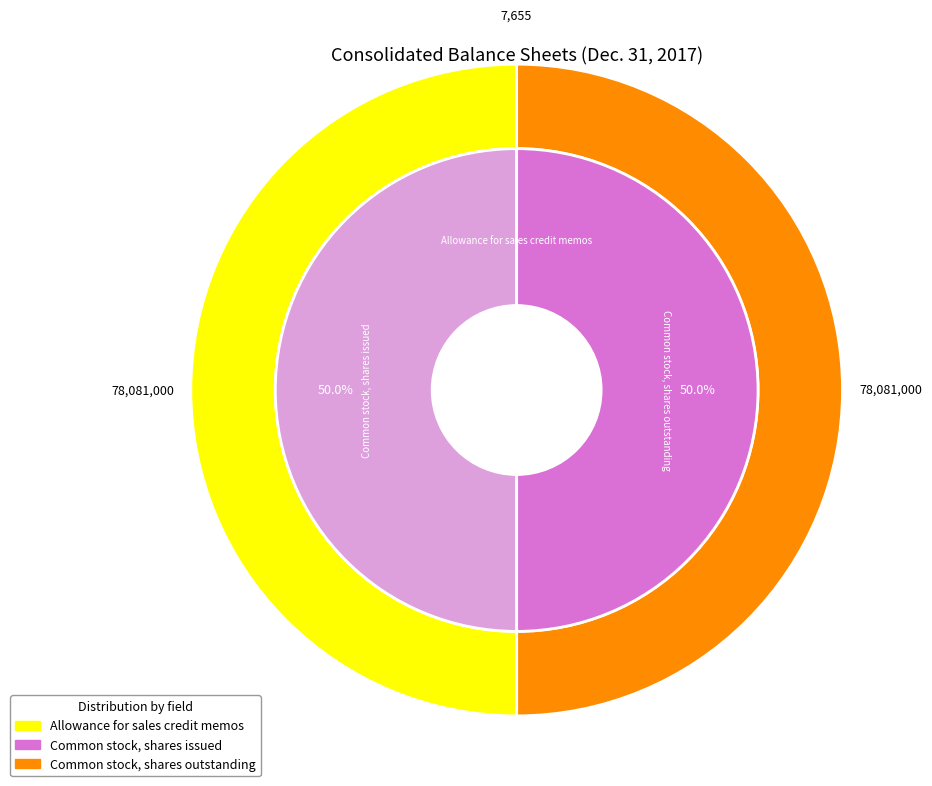

Count the number of slices in the pie.

3